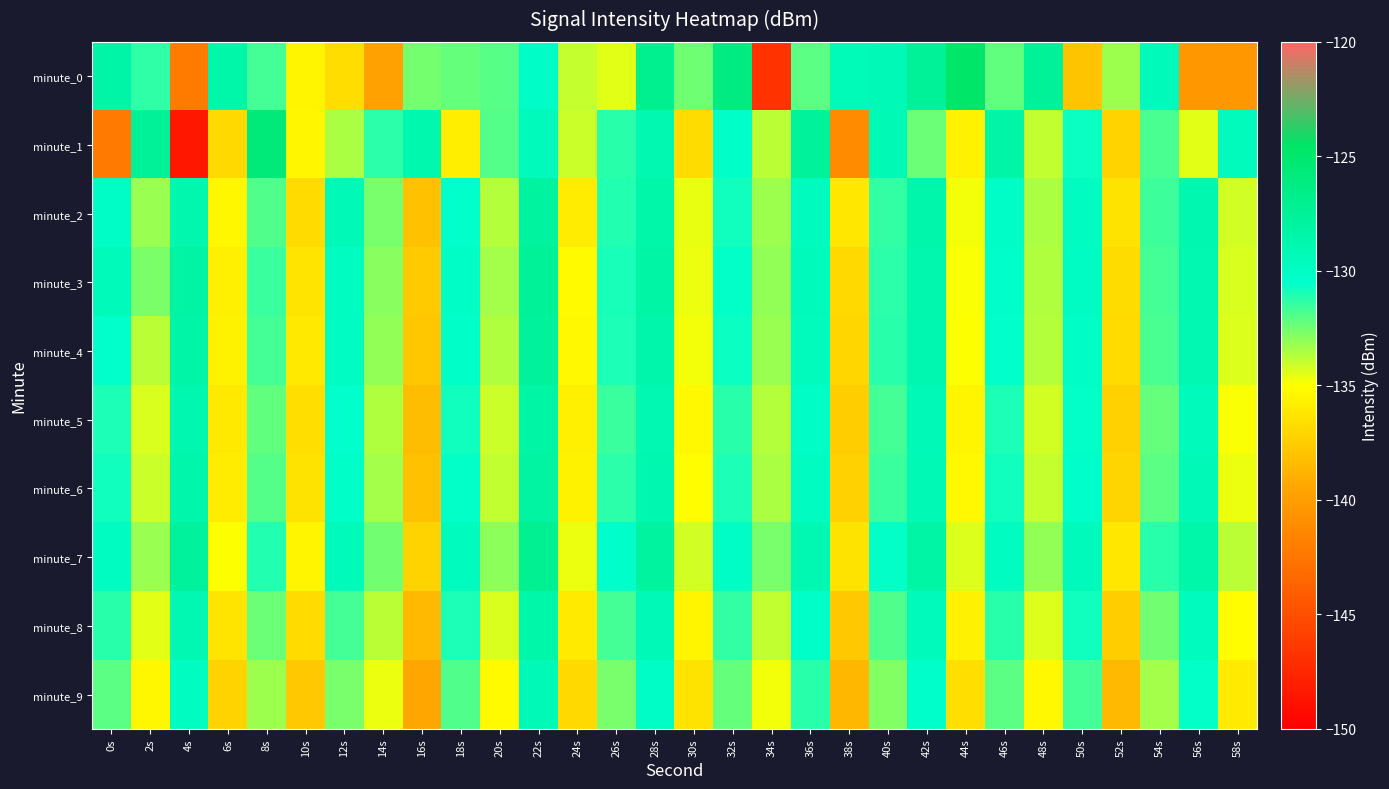

Which series changed the most between 50s and 54s?

minute_0